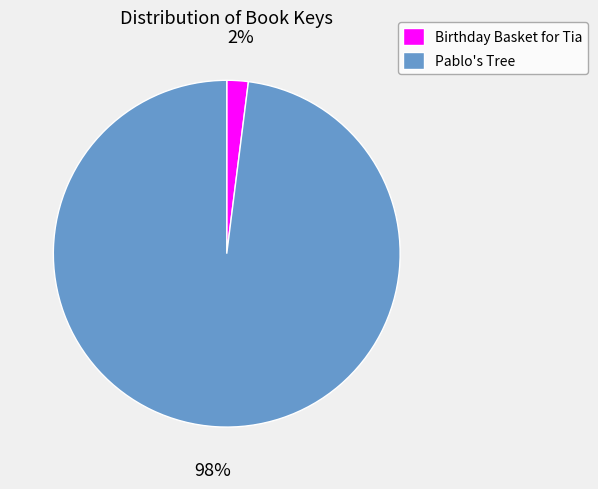

Between Pablo's Tree and Birthday Basket for Tia, which is larger?

Pablo's Tree